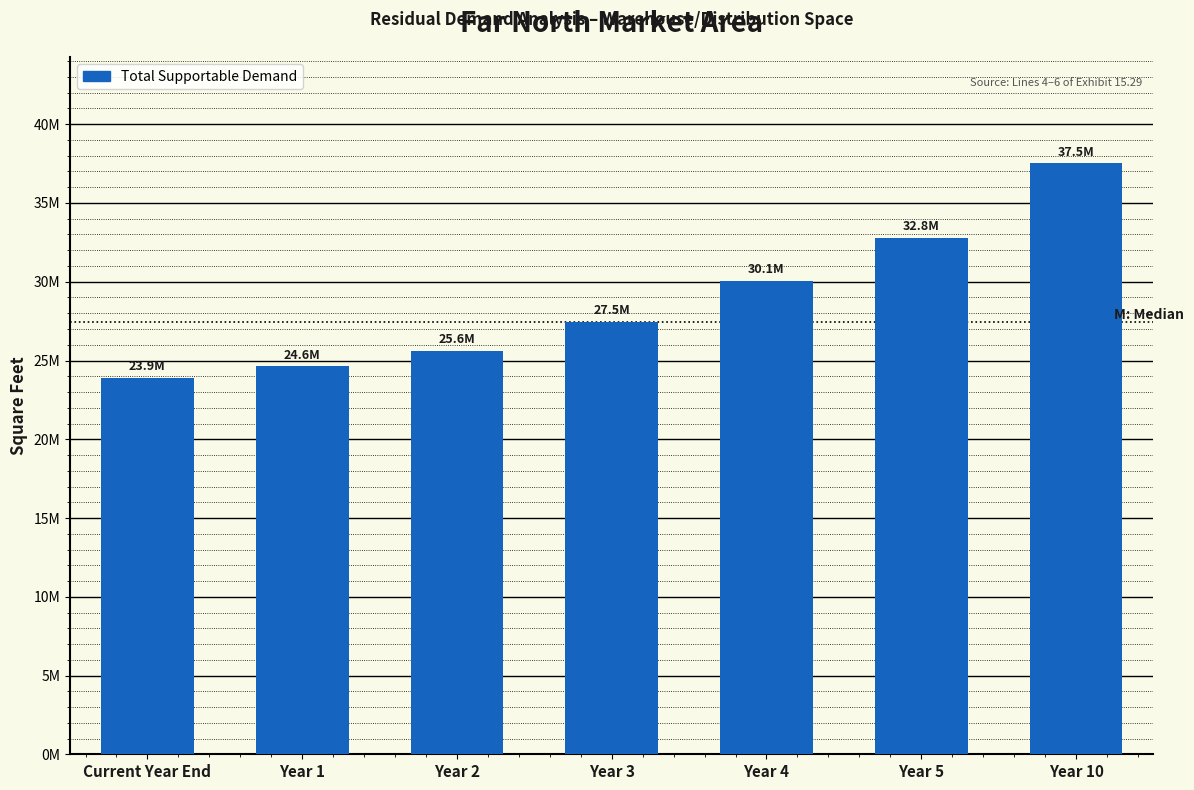

Does the chart contain any negative values?

No